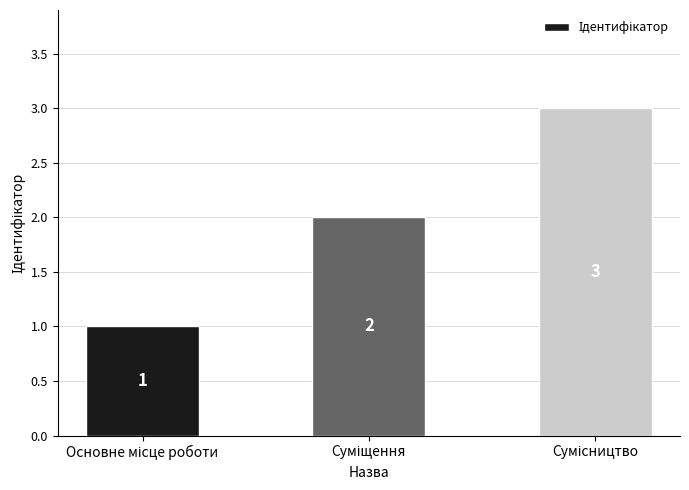

What is the sum of all values?

6